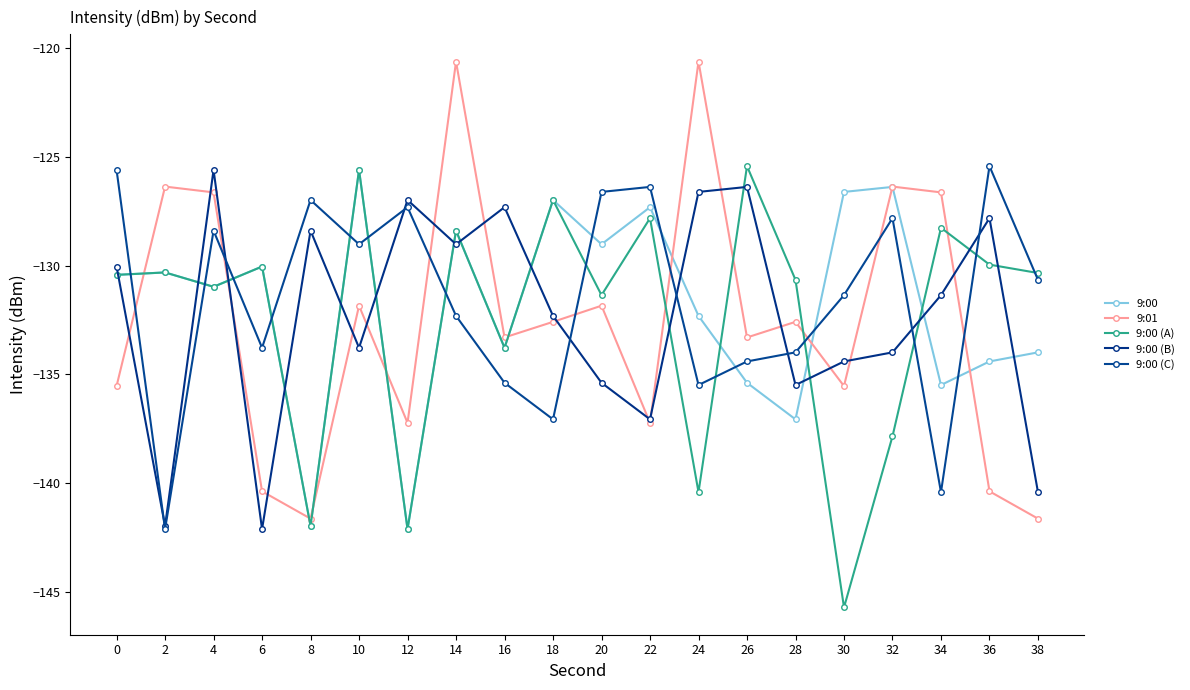

True or false: 9:00 has a value of -75.8 at 2.

False